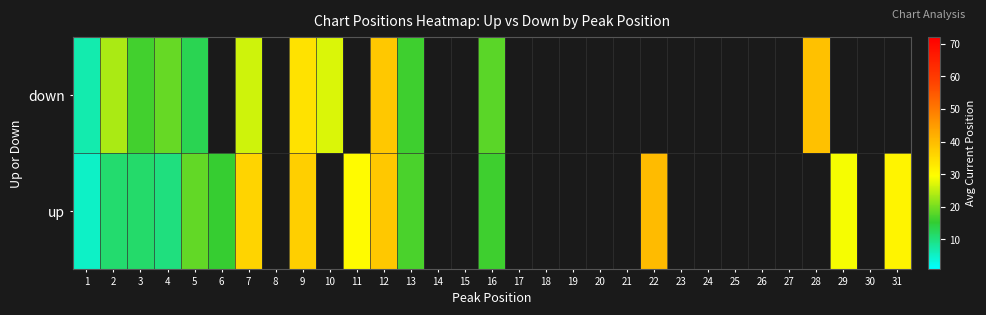

The value of up at 4 is 6.5. True or false?

False